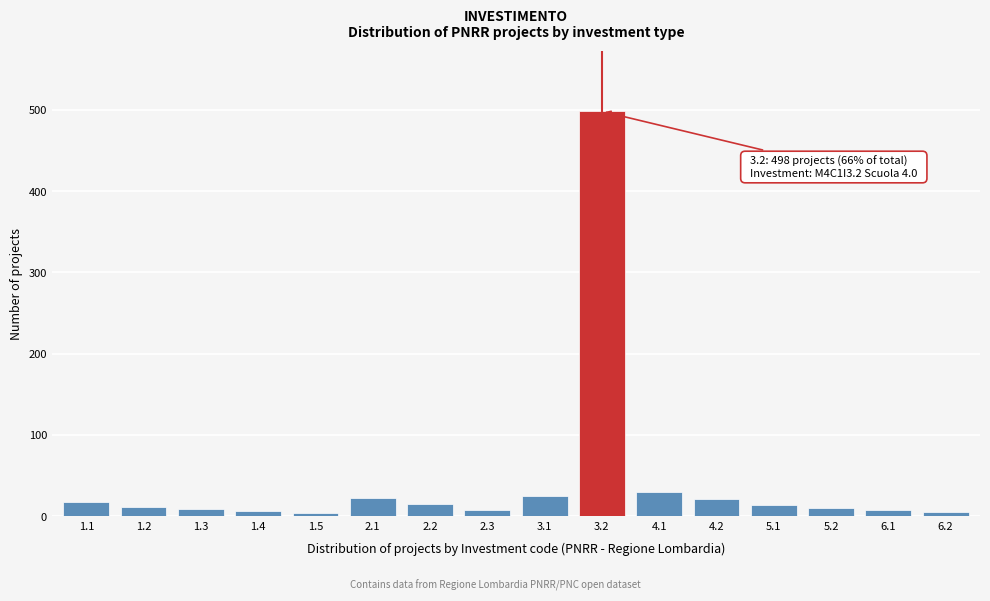

What is the sum of all values?

705